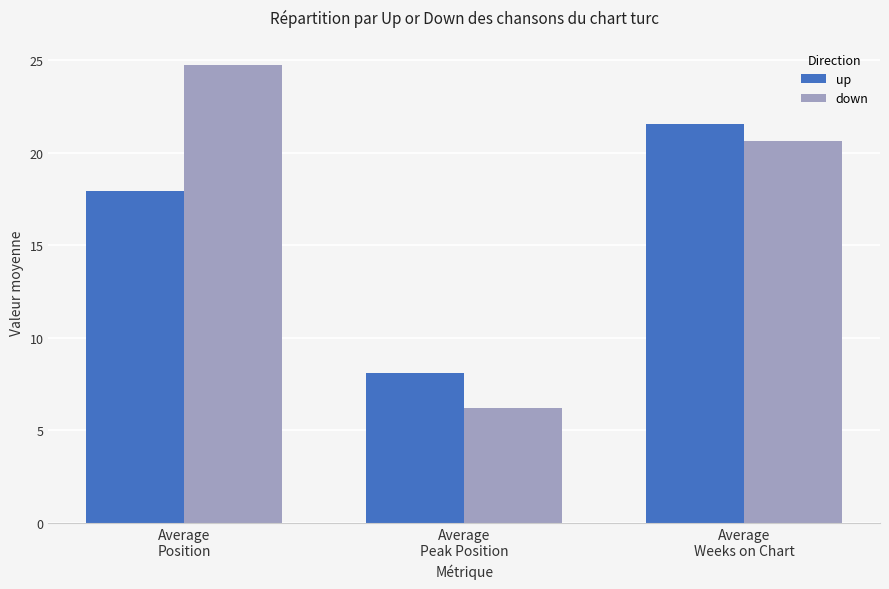

How many values in the up series exceed 17?

2